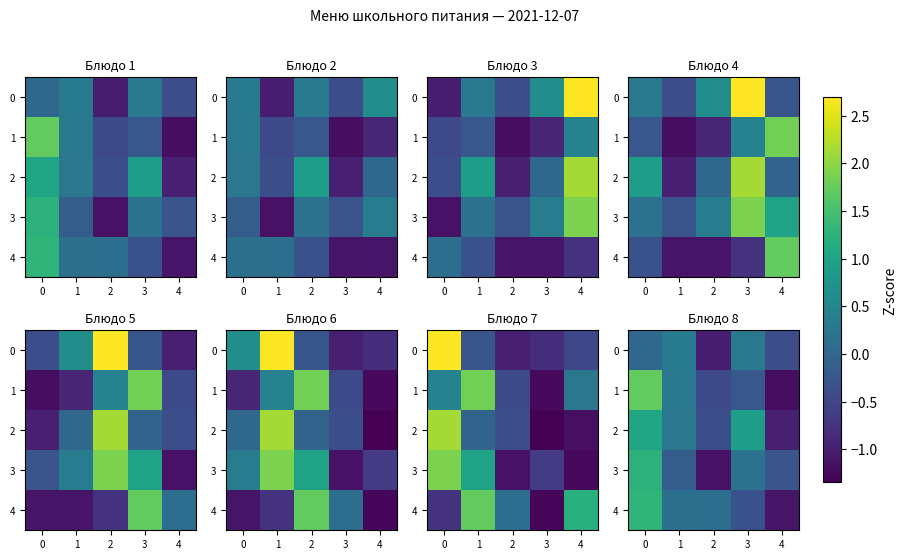

What is the difference between the 2 values at 2 and 0?

1.4